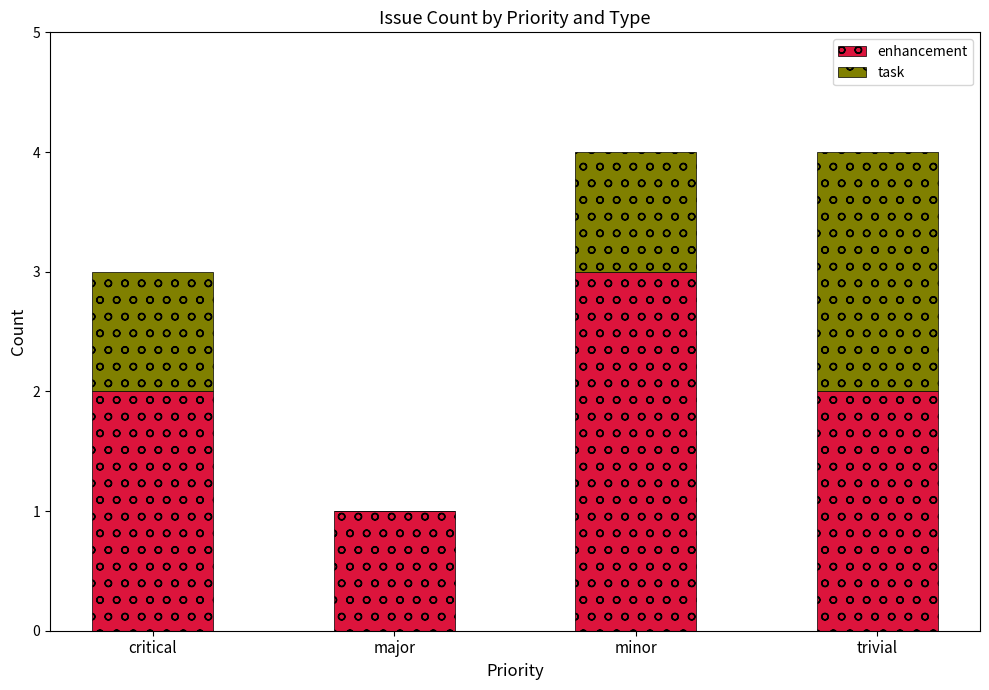

At which label does enhancement reach its peak?

minor